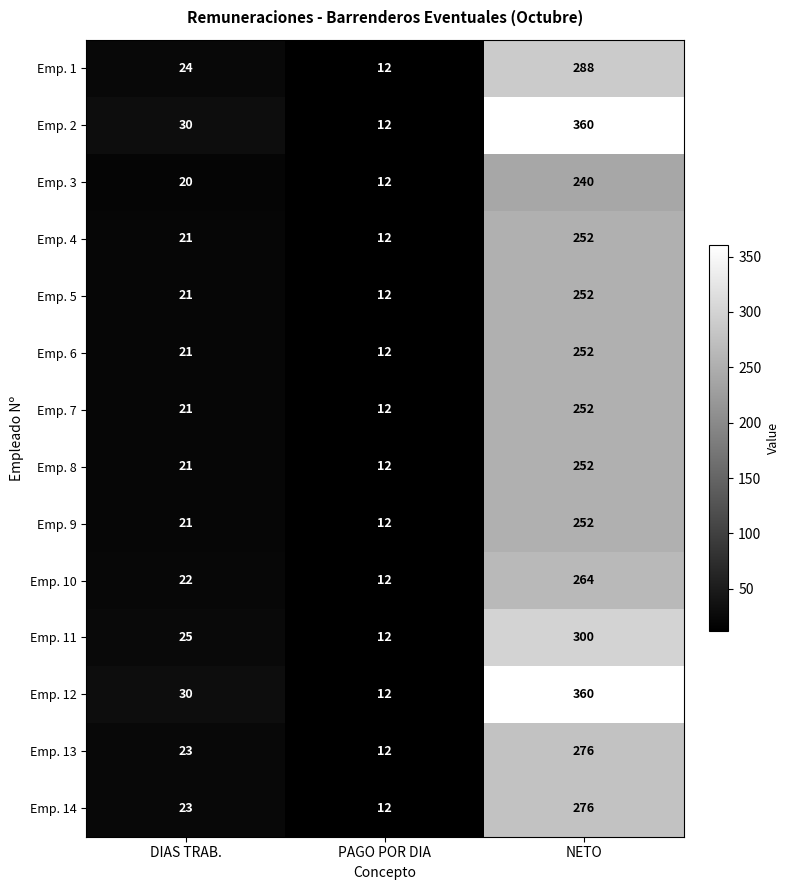

What is the difference between the Emp. 5 values at PAGO POR DIA and NETO?

240